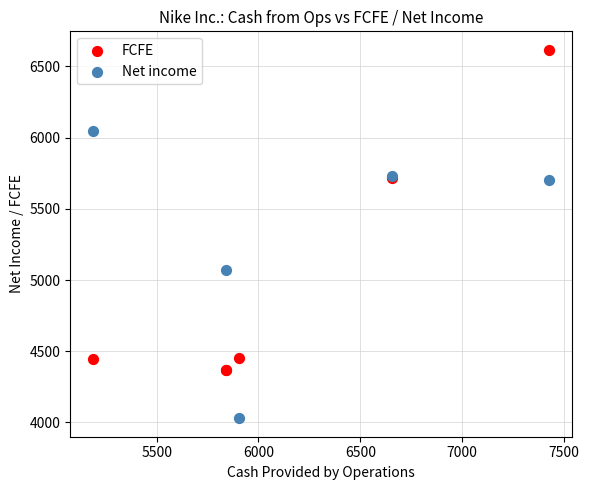

Which series reaches the maximum Y coordinate?

FCFE